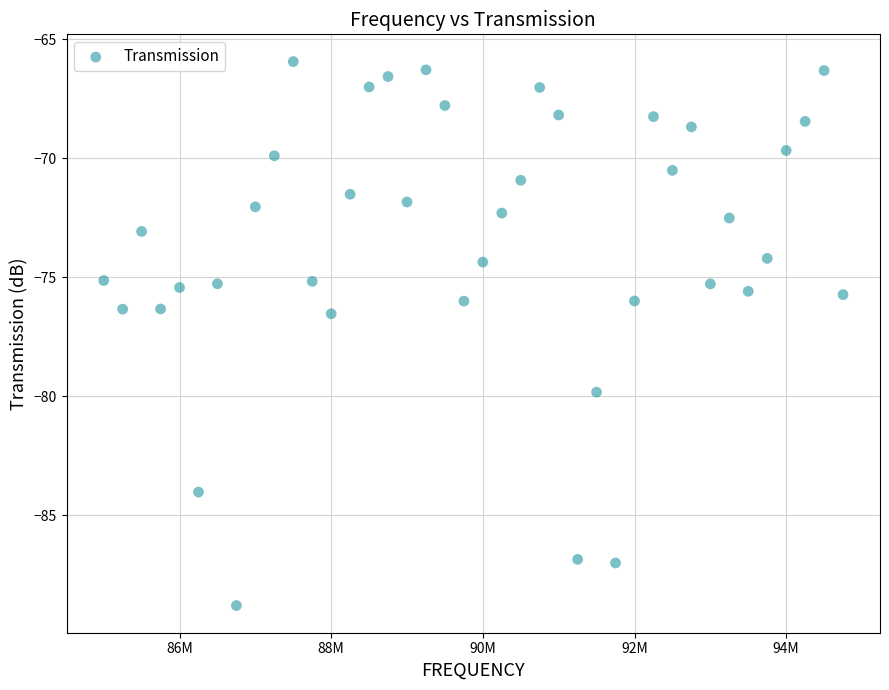

What is the range of Y values (max minus min)?

22.9